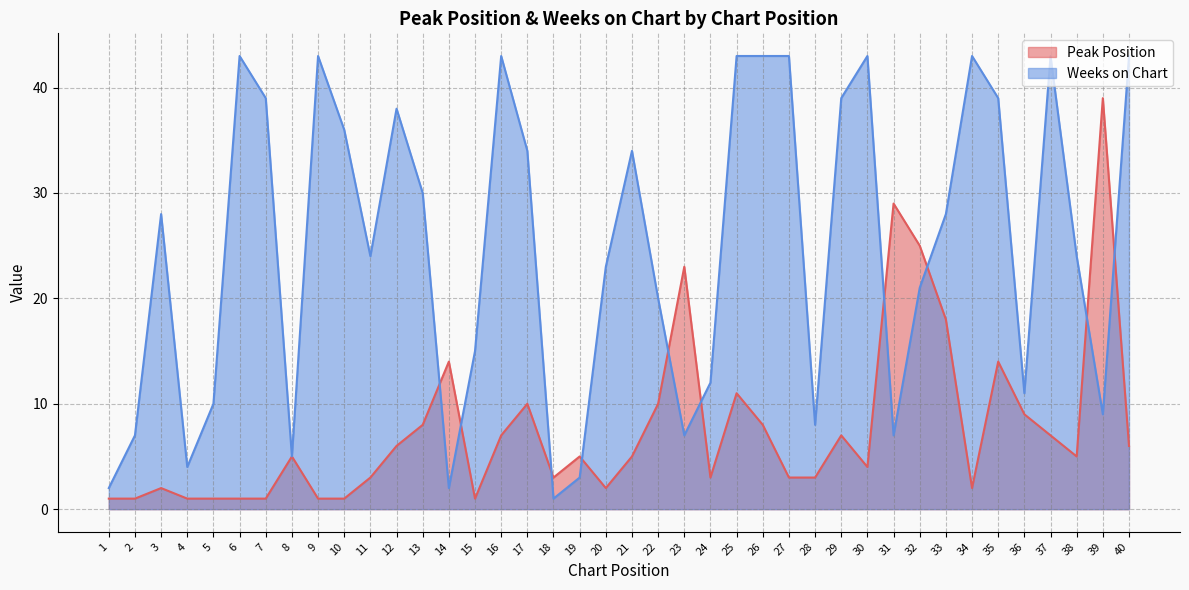

Which has a higher value, 30 or 36?

36